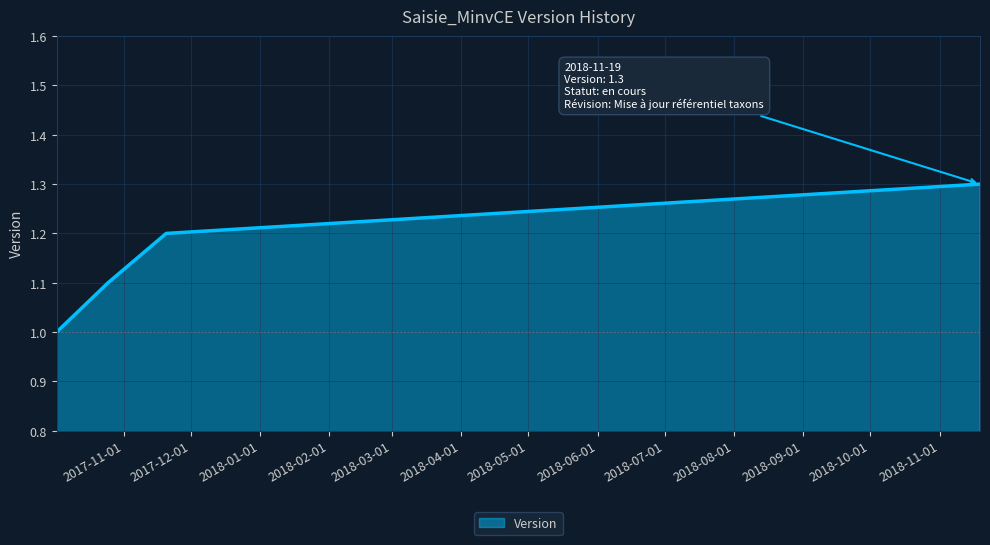

What is the sum of all values?

4.6